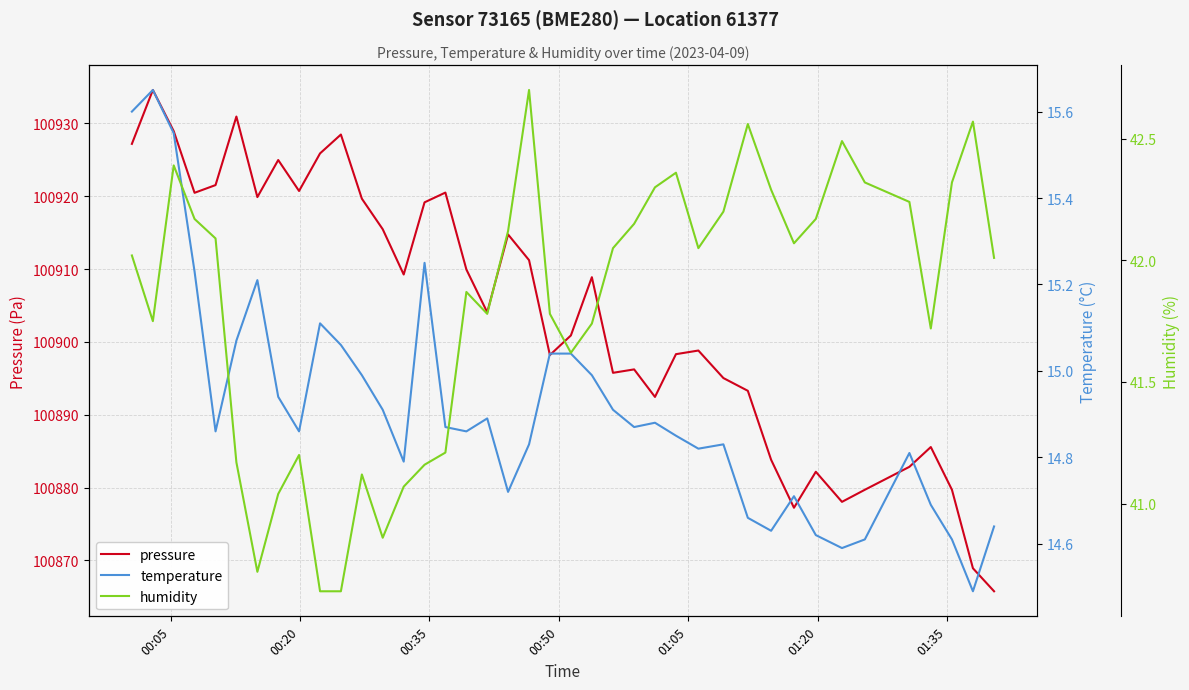

Which series has the largest total across all categories?

pressure